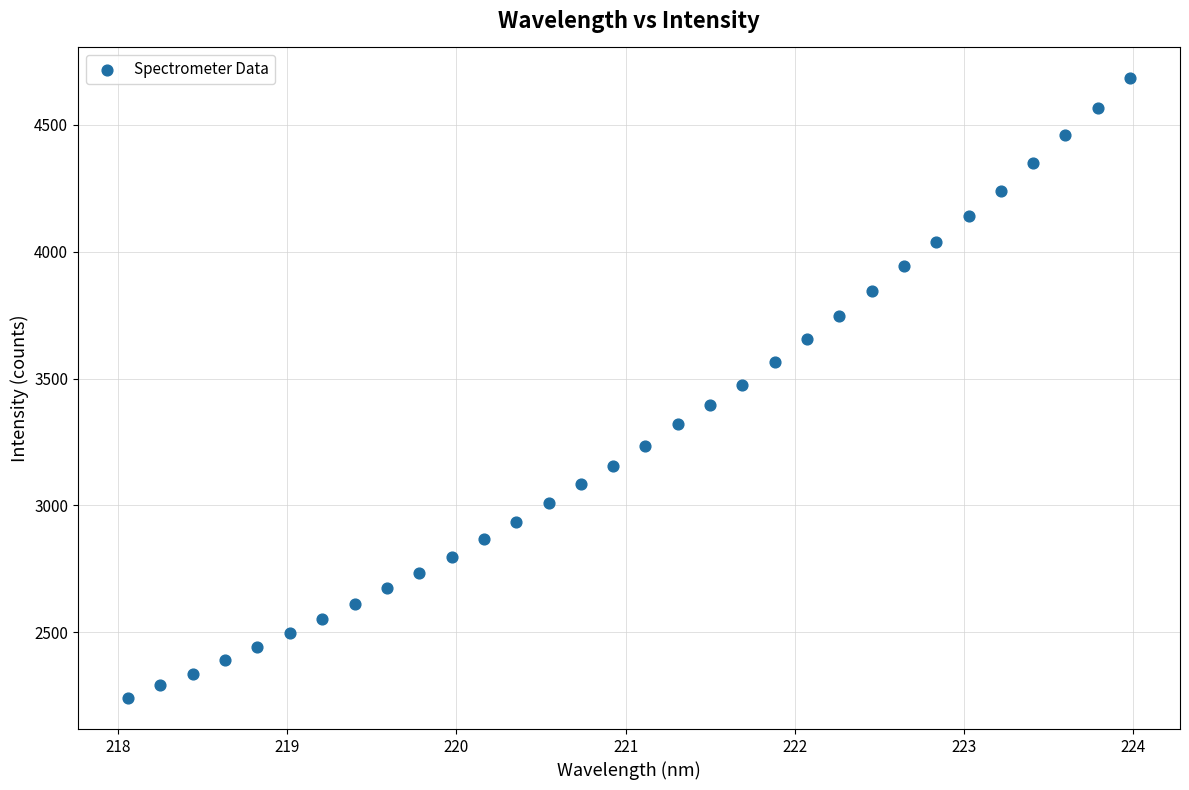

What is the range of X values (max minus min)?

5.9